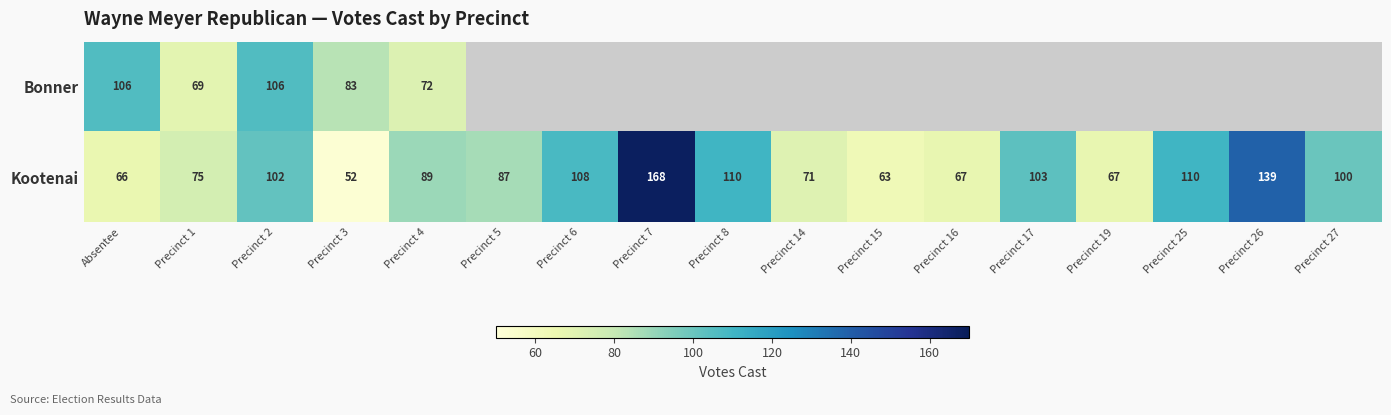

Which category has the highest value across all series?

Precinct 7